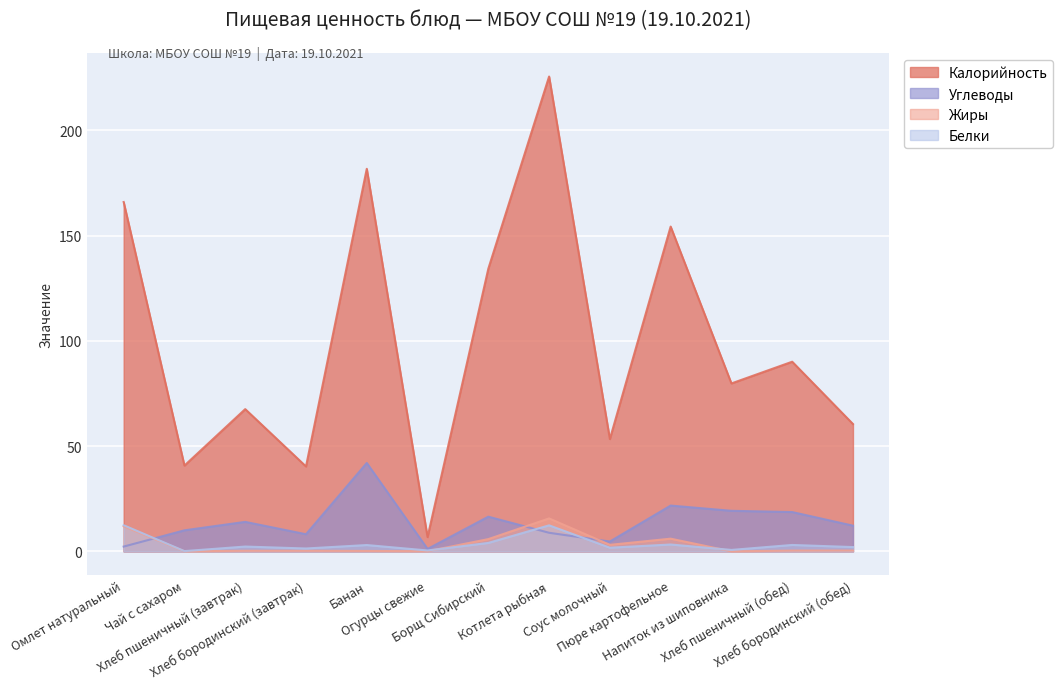

What is the spread (max minus min) of values at Напиток из шиповника?

79.8